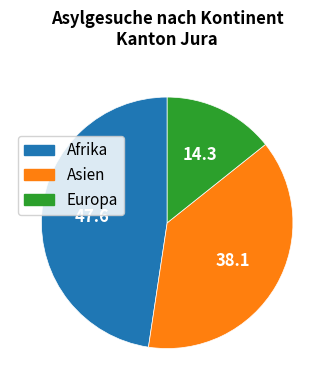

Which category has the smallest portion of the pie?

Europa